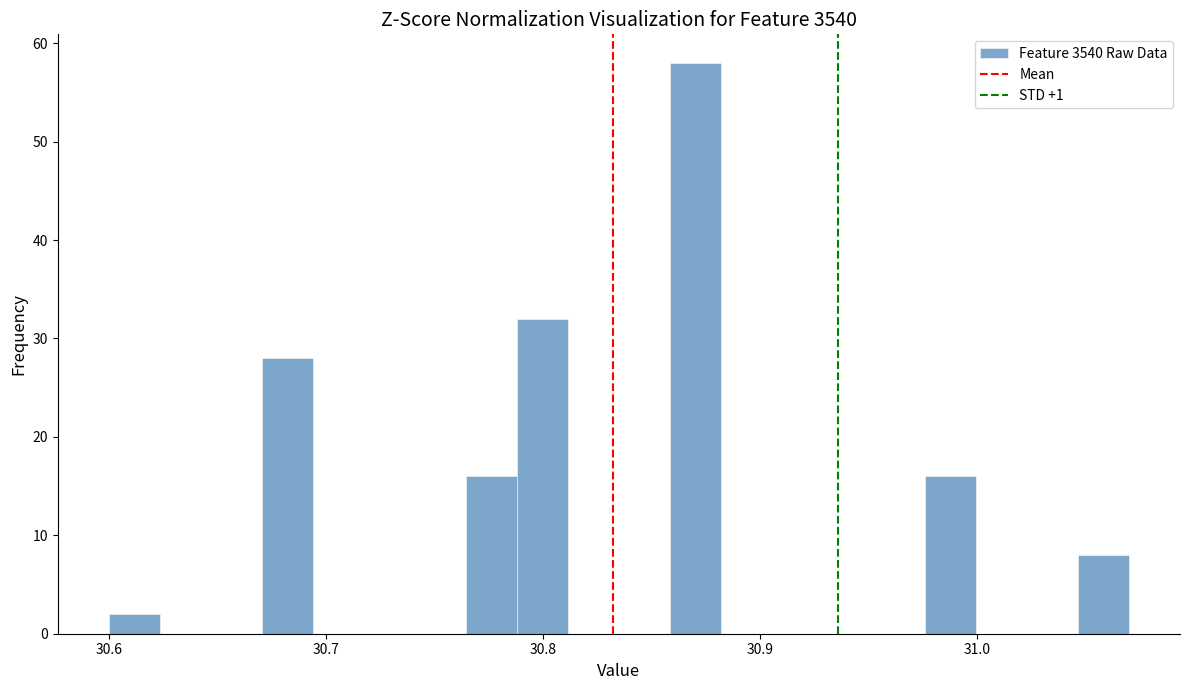

Around what value on the x-axis is the tallest bar? Give the approximate position of its centre, as read against the axis.

30.87